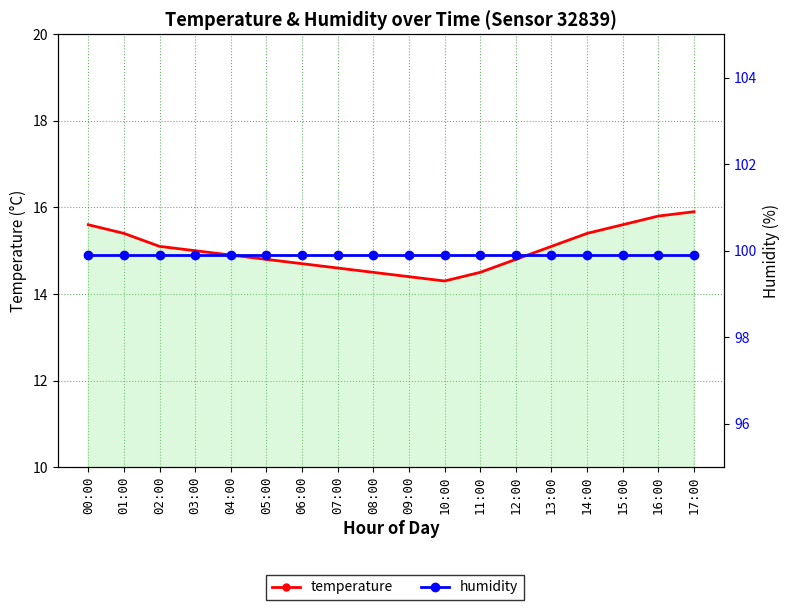

At how many categories does at least one series exceed 40?

18